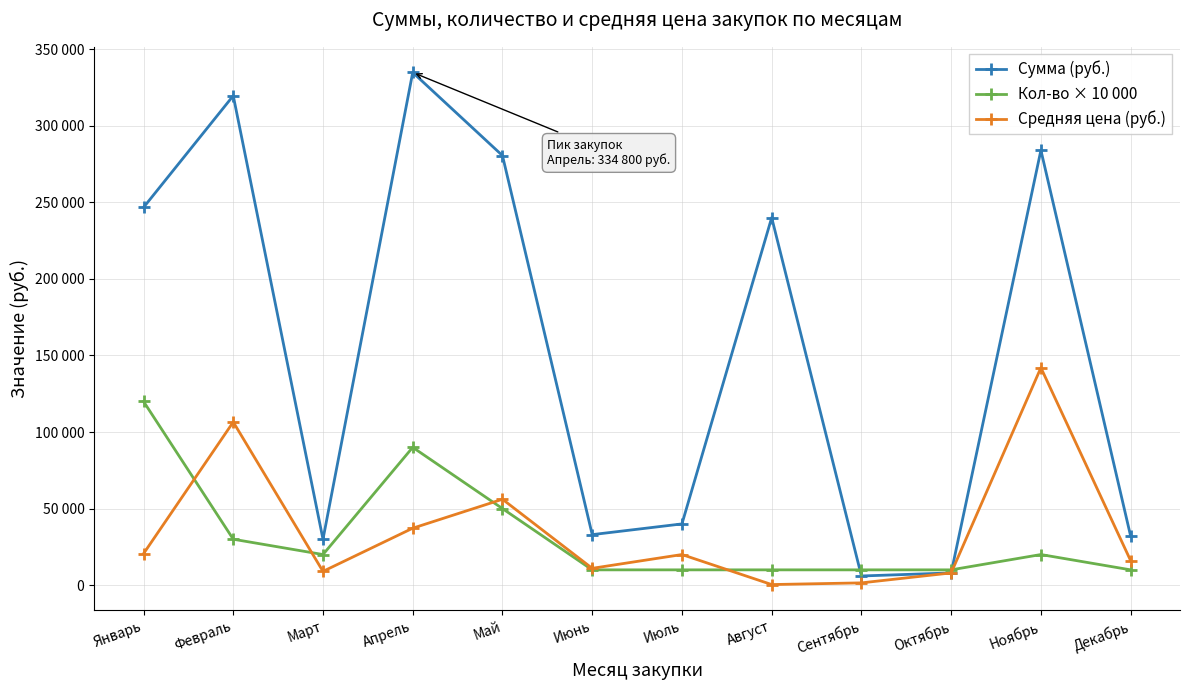

The value of Средняя цена (руб.) at Июнь is 11000. True or false?

True